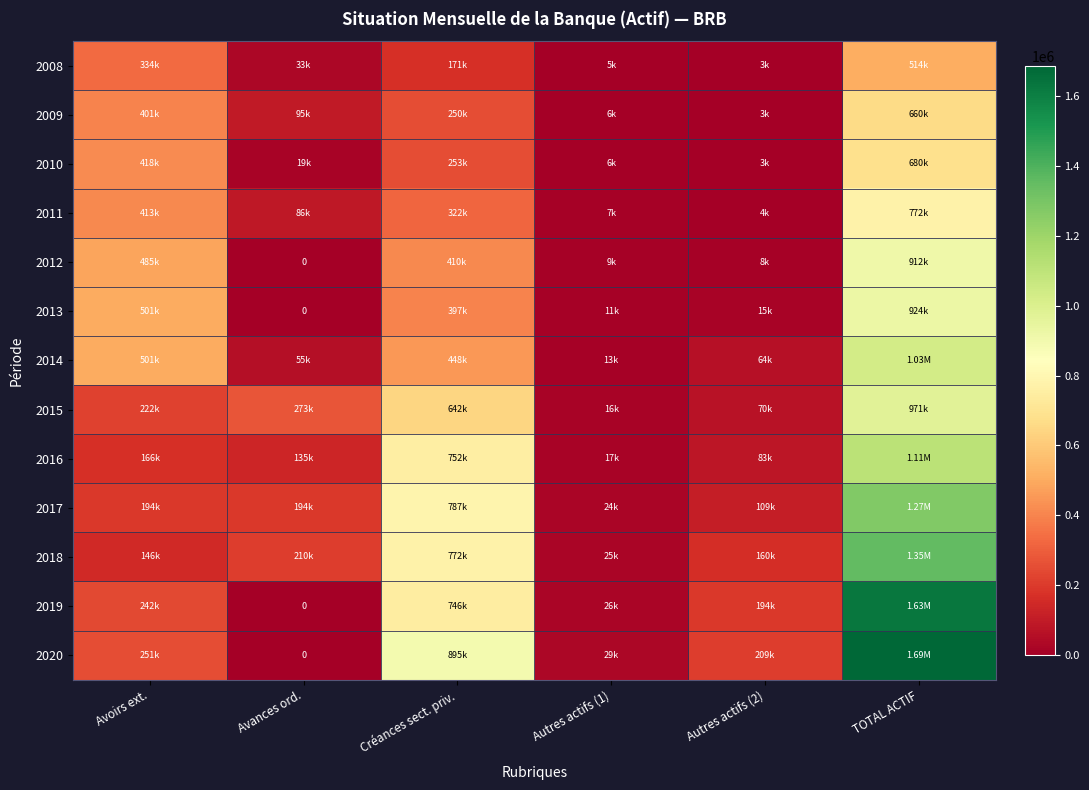

What is the sum of the 2015 values at TOTAL ACTIF and Autres actifs (1)?

986656.6